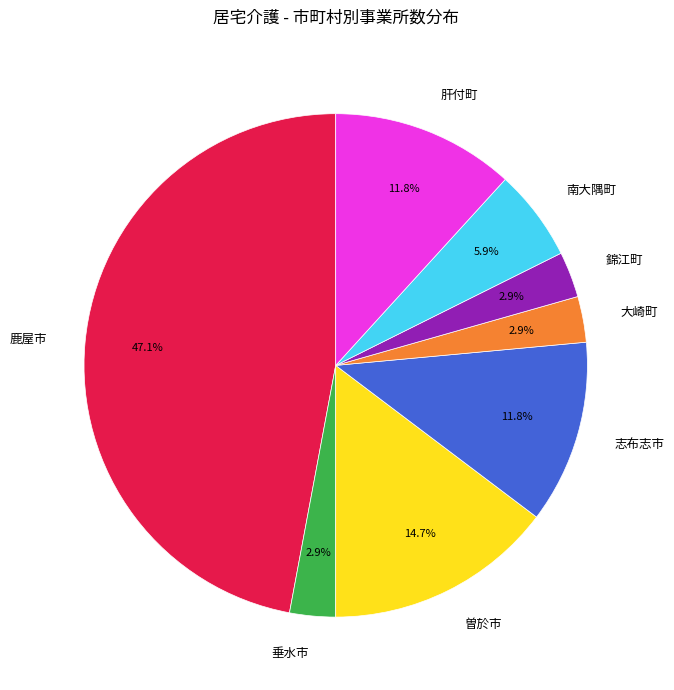

Does any single category account for the majority?

No